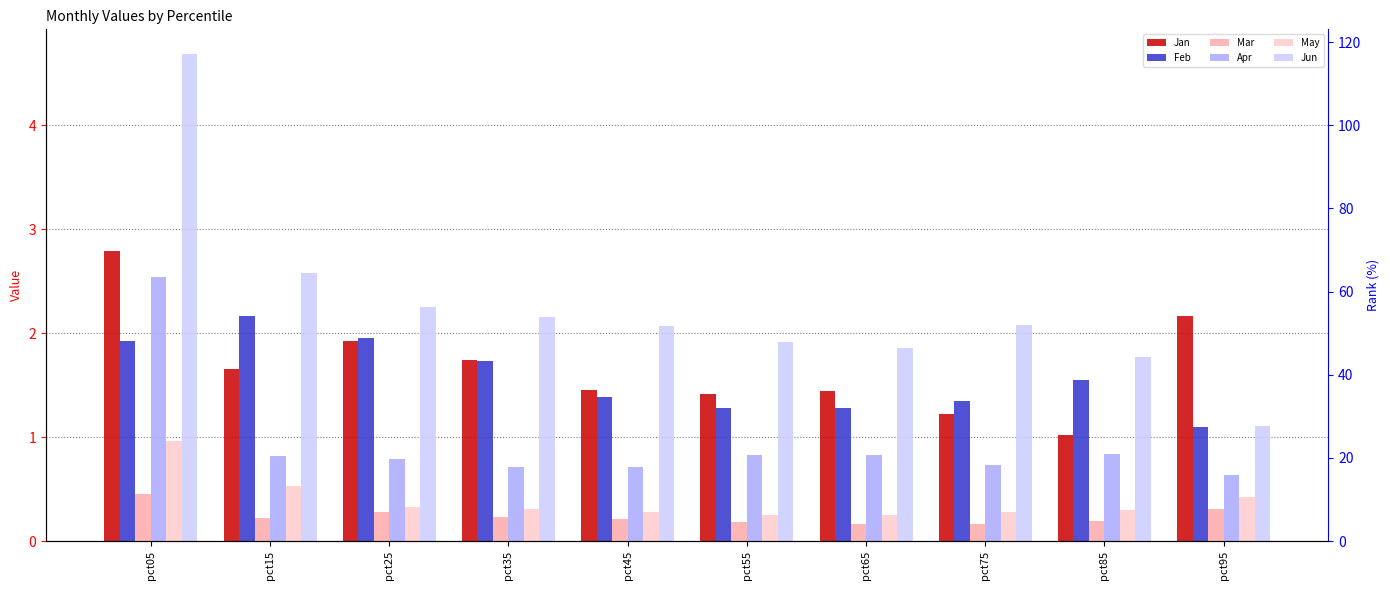

What is the average value of the Mar series?

0.2